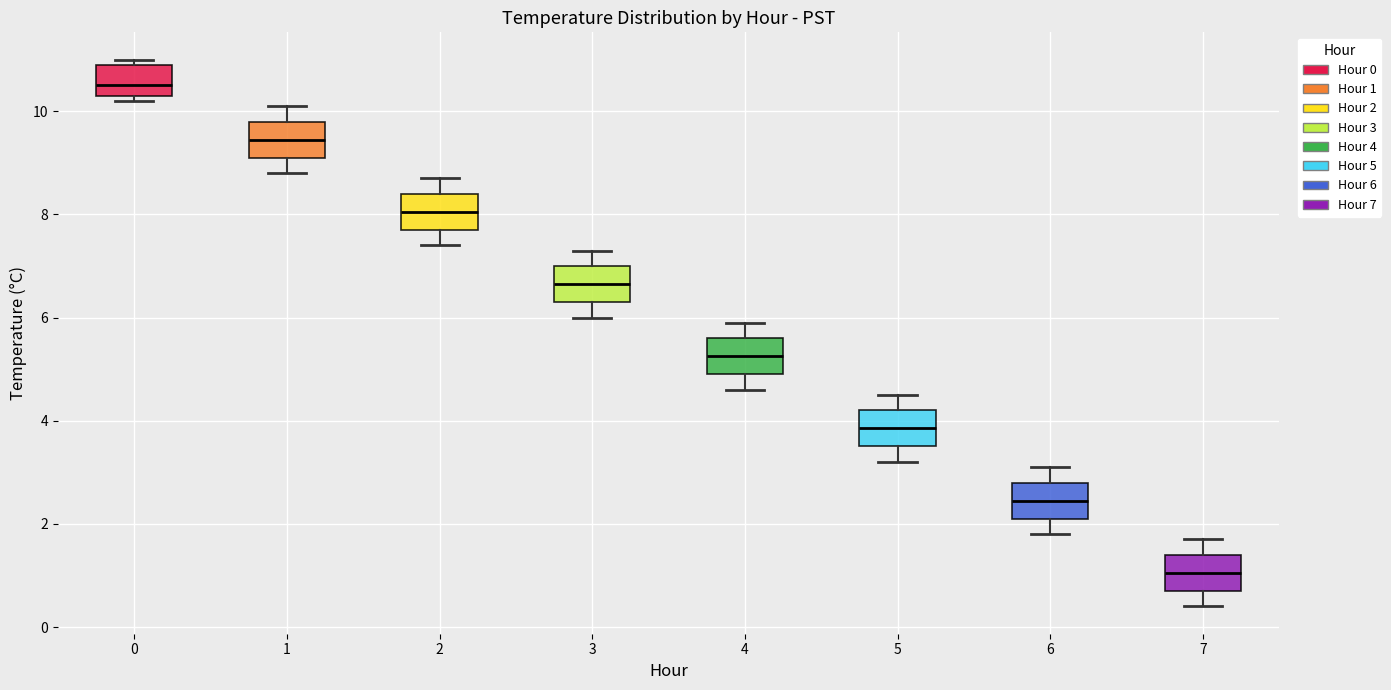

Which box has the highest median line?

0